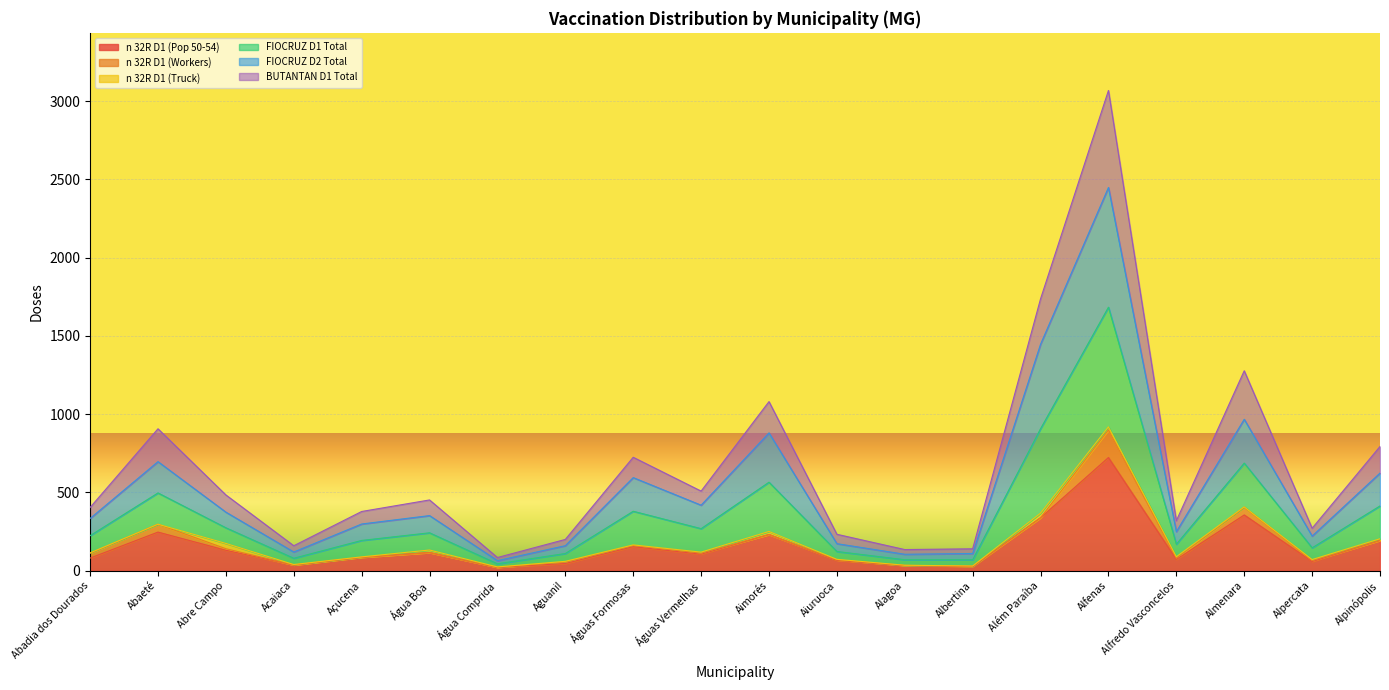

What position from the right is Águas Formosas?

12